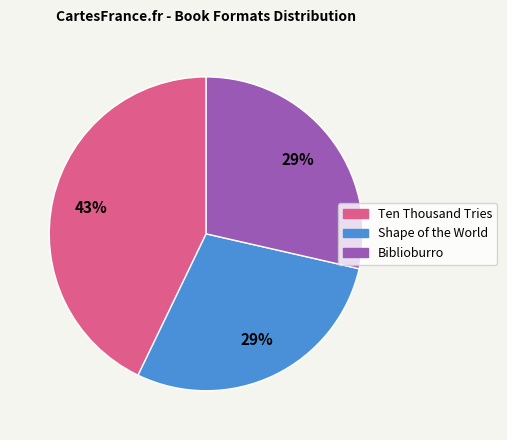

Which category has the biggest portion of the pie?

Ten Thousand Tries